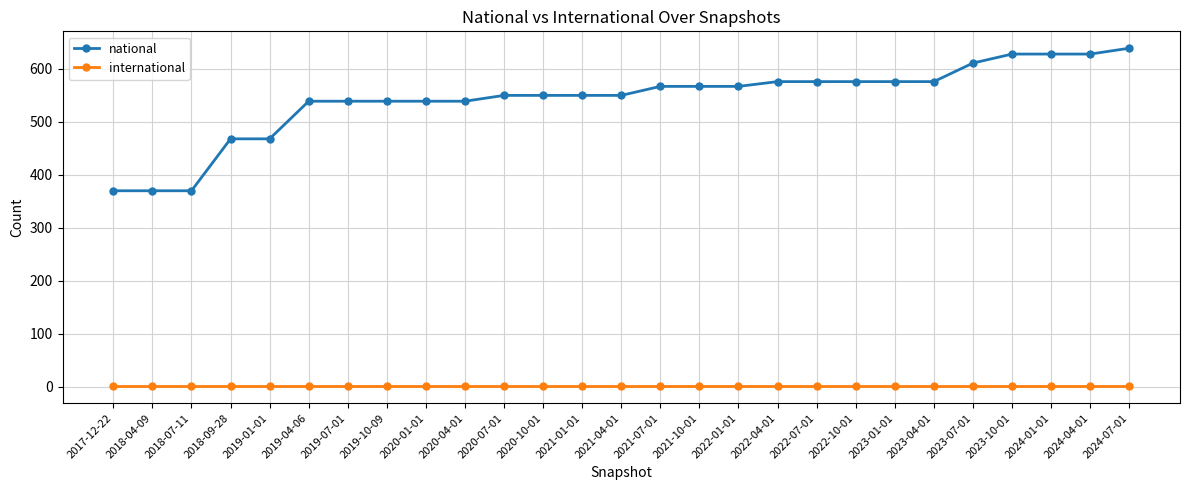

How many series are shown in this chart?

2